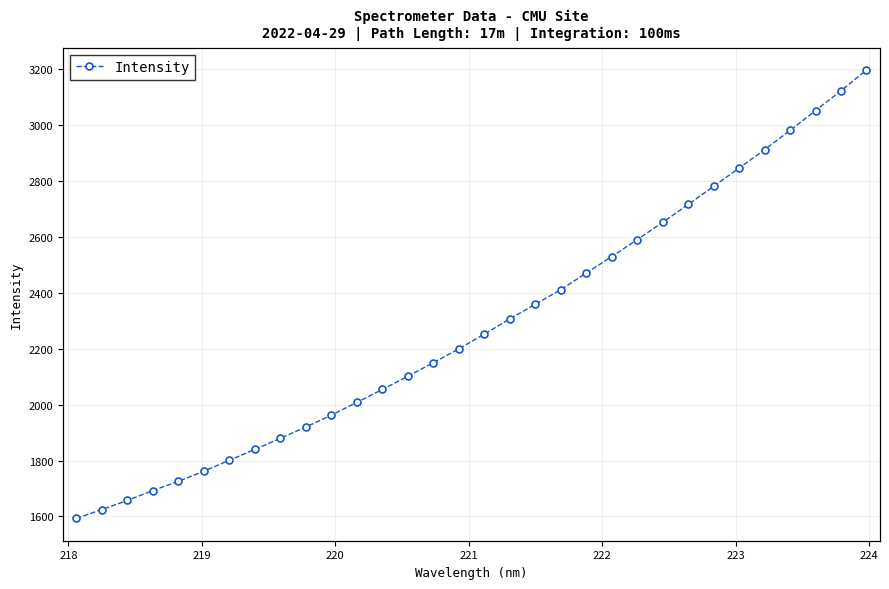

True or false: the data has more than 0 interior local peaks.

False